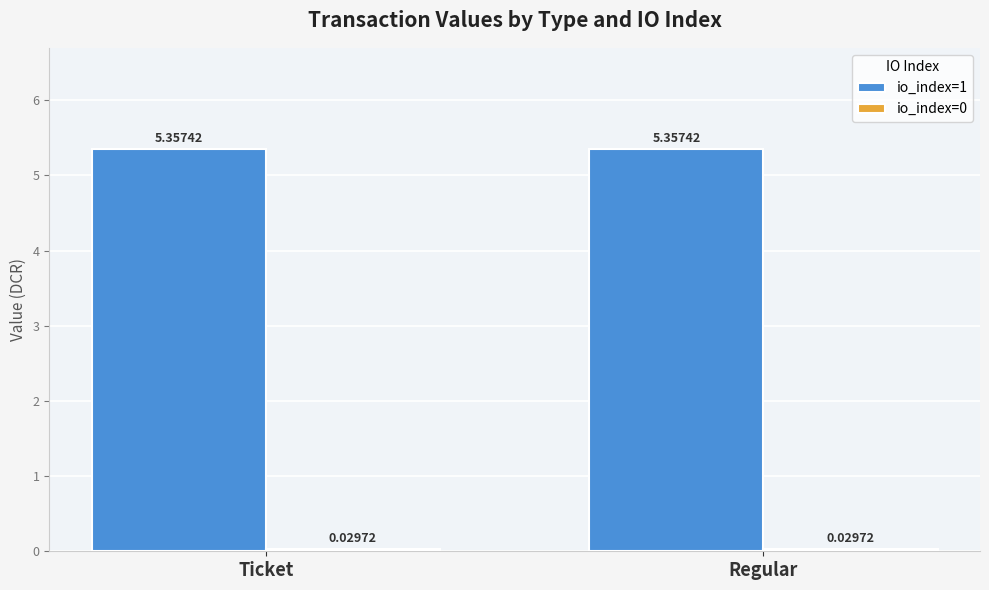

Which series has the largest total across all categories?

io_index=1